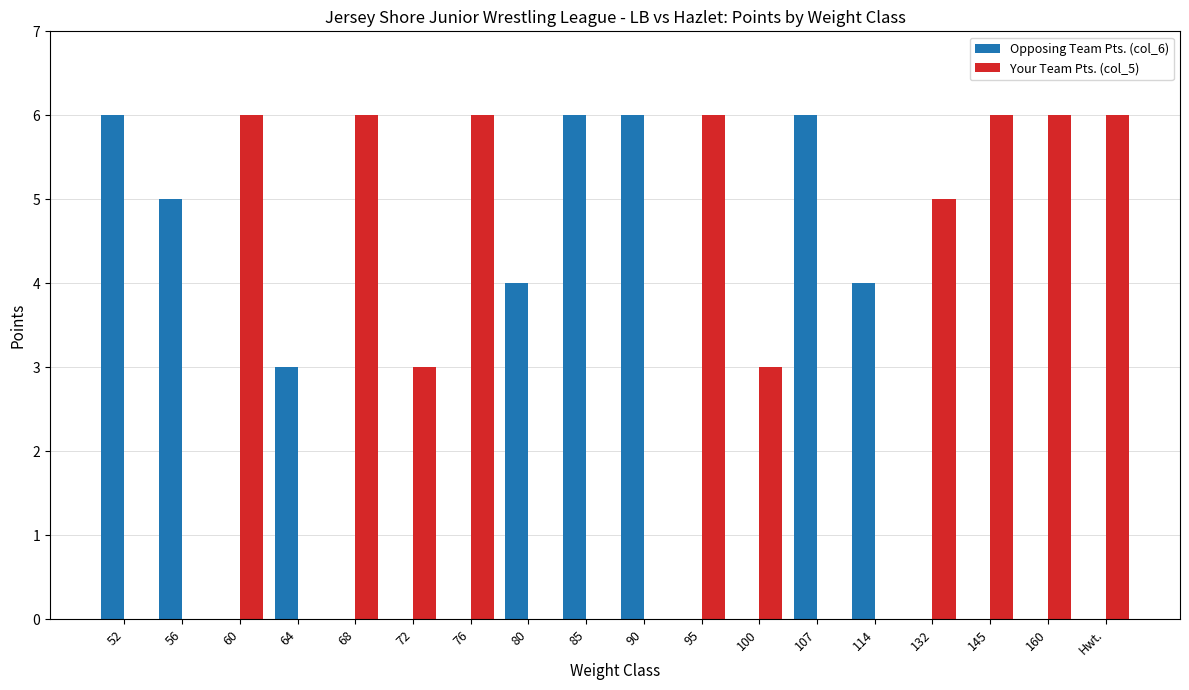

What is the total value across all series at 56?

5